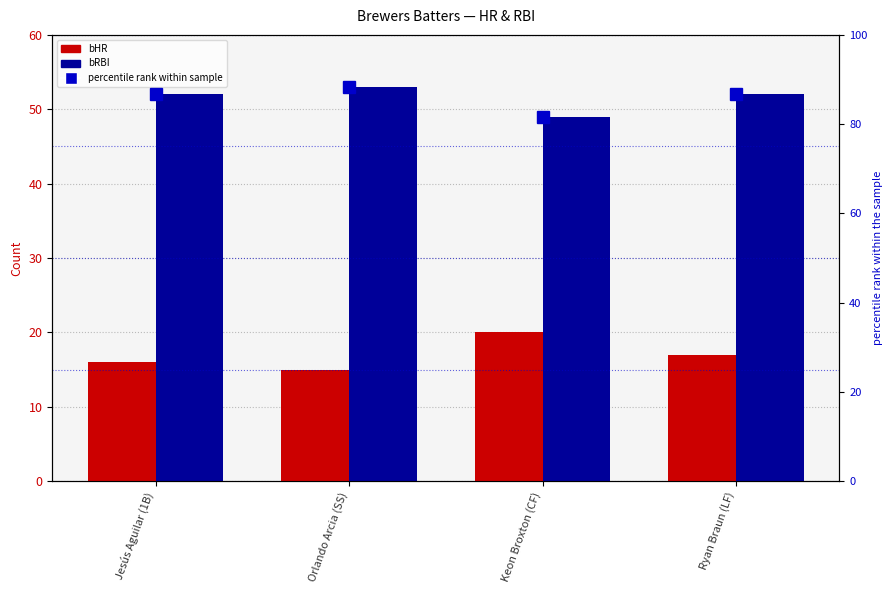

What is the label of the 3rd bar from the right?

Orlando Arcia (SS)